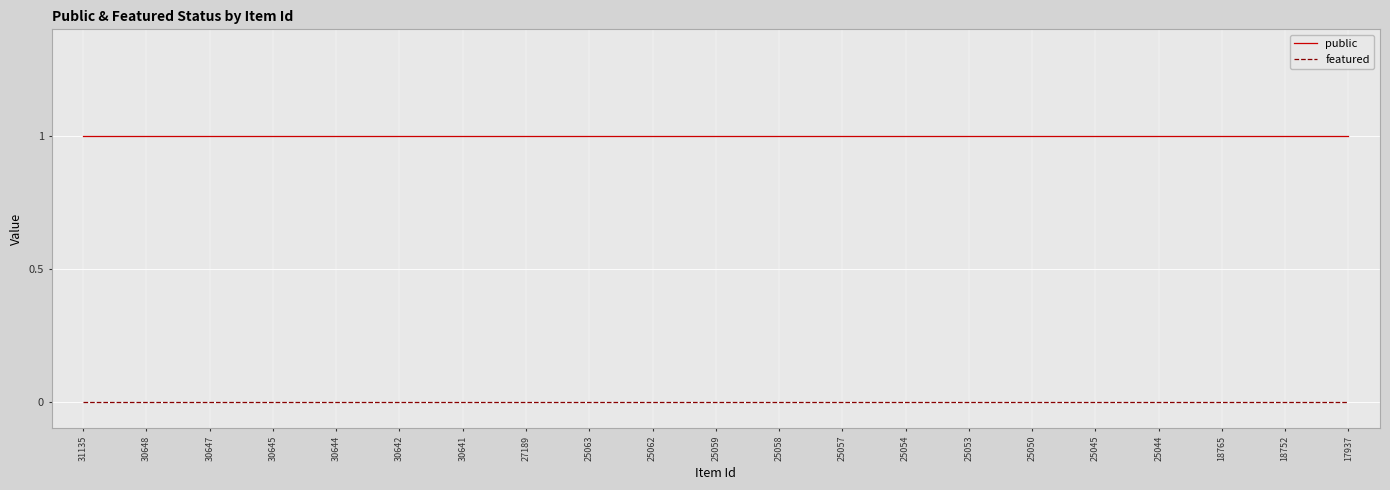

List the series in order of their overall mean, highest first.

public, featured